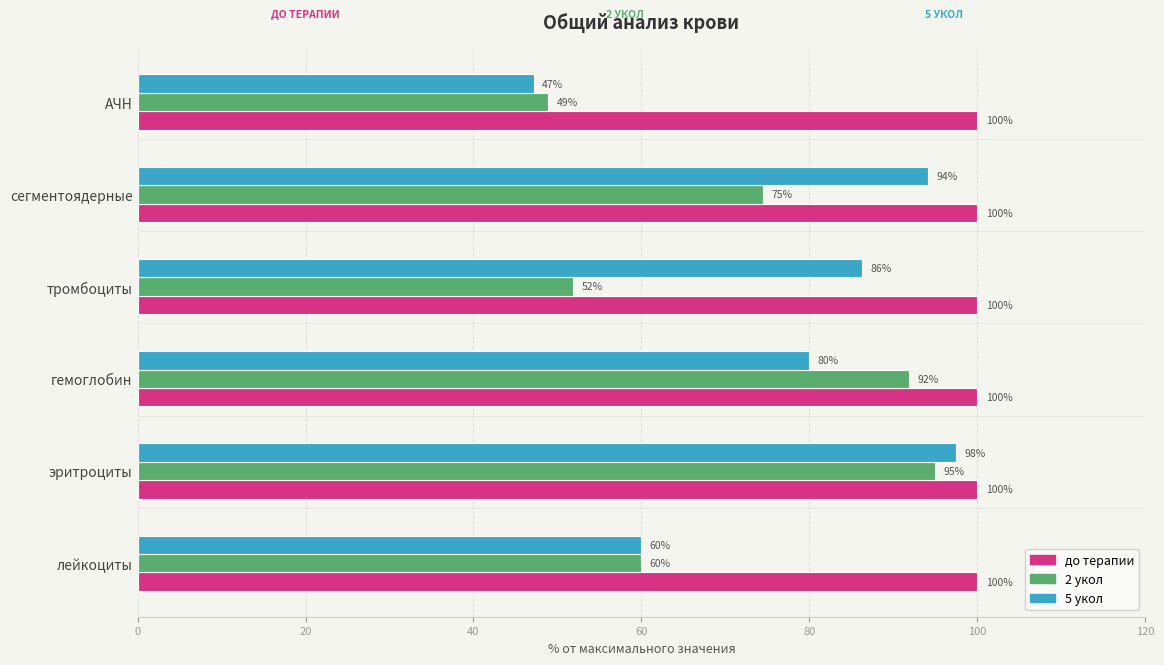

Which series has the largest total across all categories?

до терапии